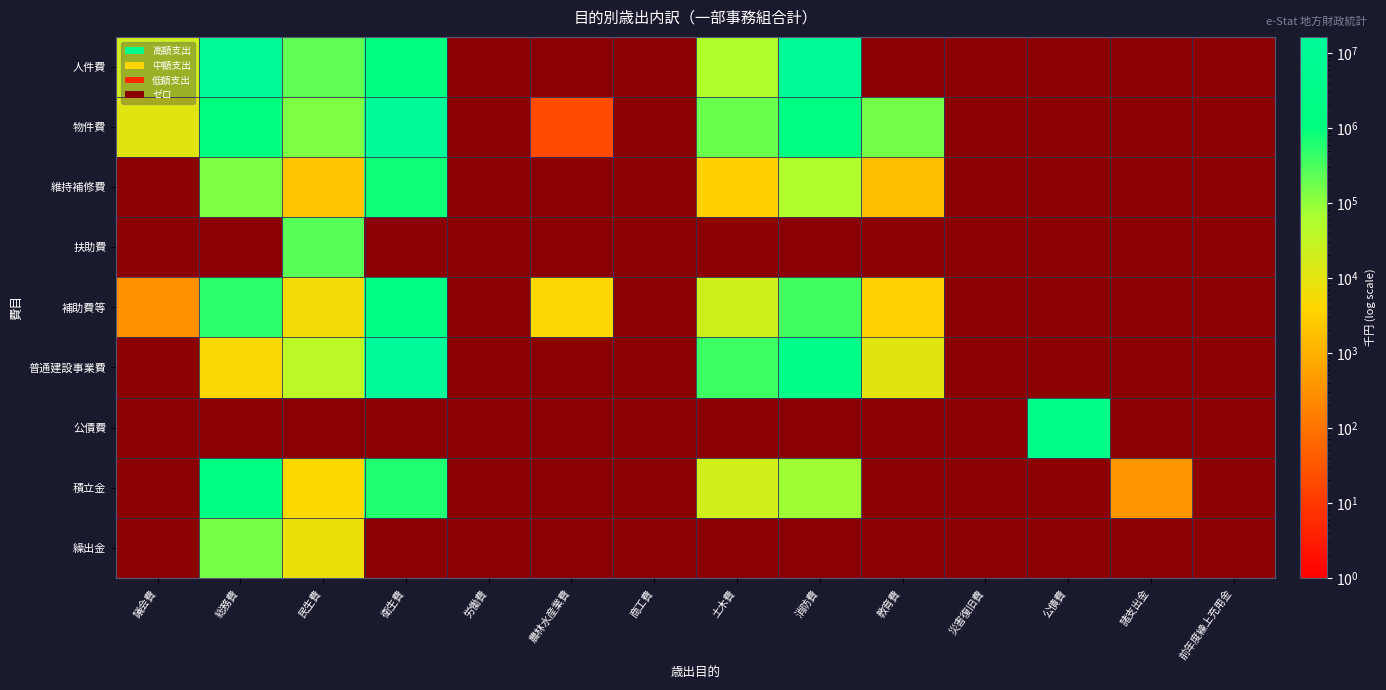

The 人件費 series shows 58896.0 at 土木費. True or false?

True